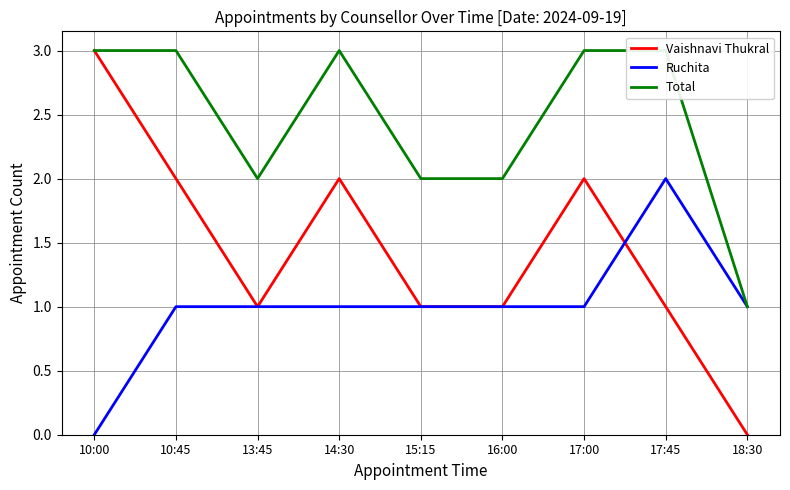

Rank the series at 13:45 from highest to lowest value.

Total, Vaishnavi Thukral, Ruchita